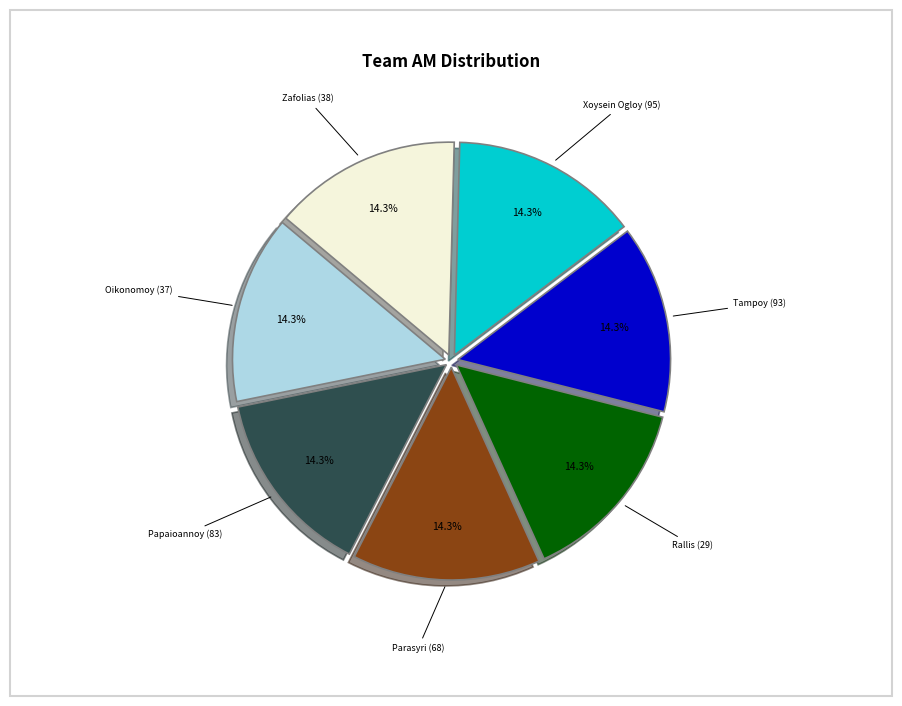

Does any single category account for the majority?

No